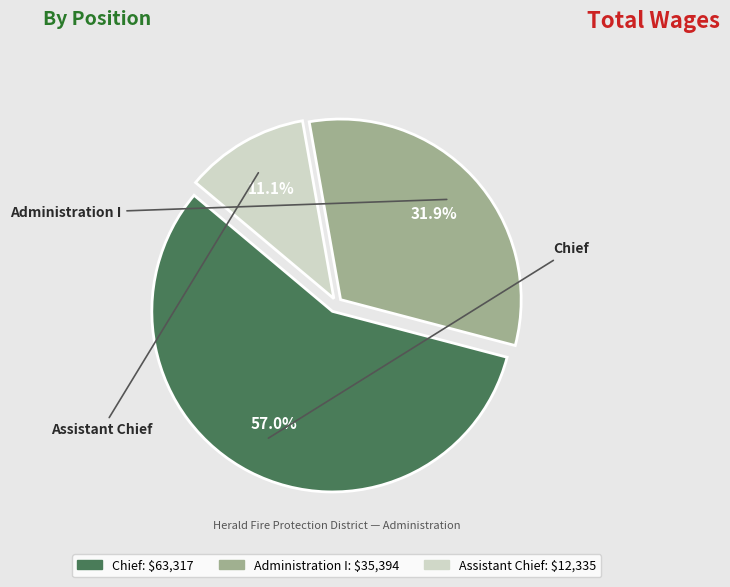

To the nearest percent, what is the combined percentage of Chief and Administration I?

89%